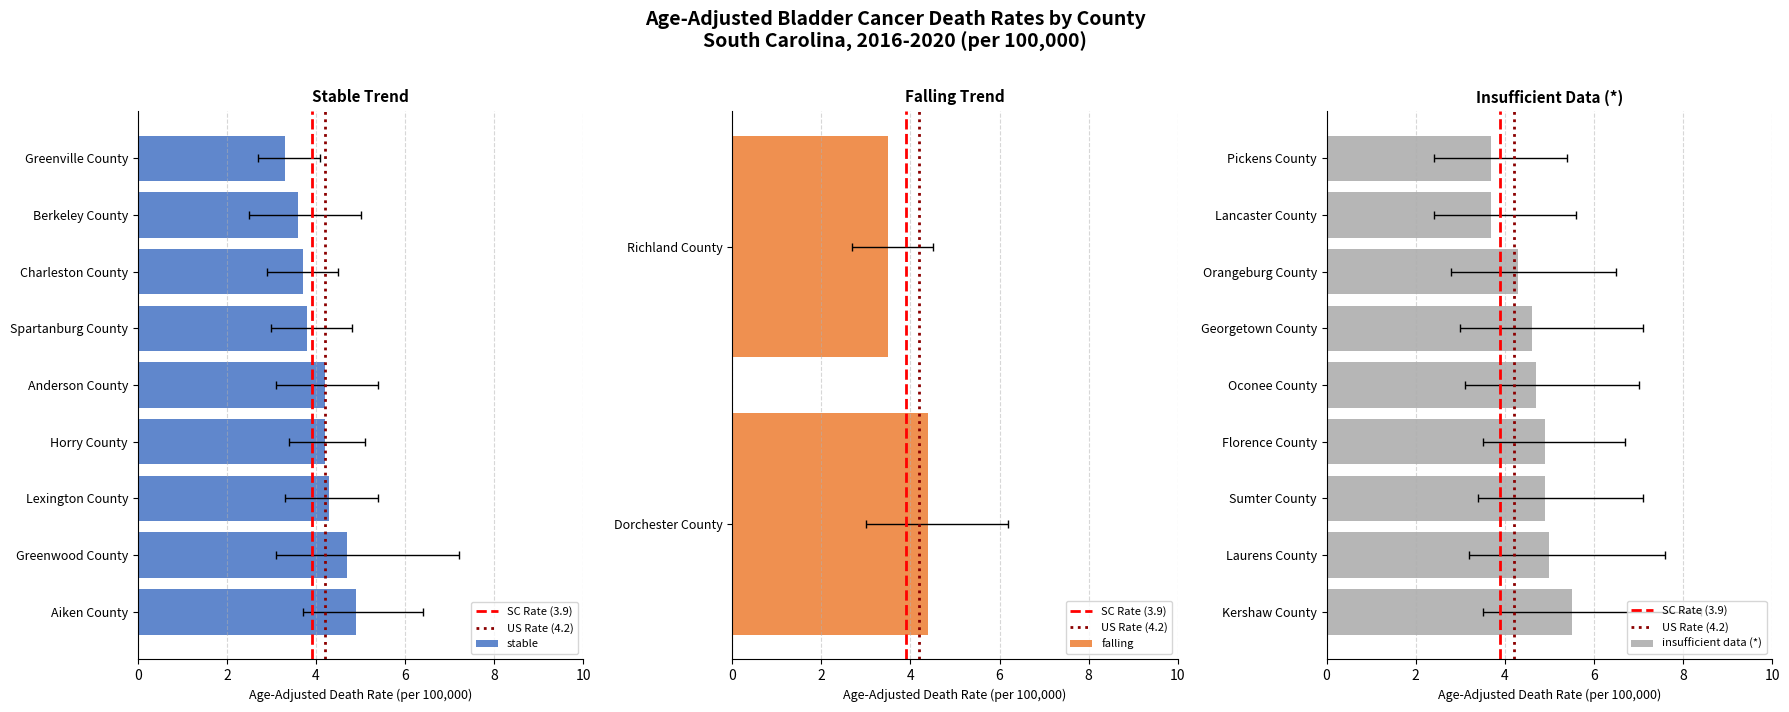

Reading left to right, extract all data points from this chart.

rates: rates=5.5	lower_ci=5.0	upper_ci=4.9	3=4.9	4=4.9	5=4.7	6=4.7	7=4.6	8=4.4	9=4.3	10=4.3	11=4.2	12=4.2	13=3.8	14=3.7	15=3.7	16=3.7	17=3.6	18=3.5	19=3.3
lower_ci: rates=3.5	lower_ci=3.2	upper_ci=3.4	3=3.7	4=3.5	5=3.1	6=3.1	7=3.0	8=3.0	9=2.8	10=3.3	11=3.4	12=3.1	13=3.0	14=2.4	15=2.9	16=2.4	17=2.5	18=2.7	19=2.7
upper_ci: rates=8.4	lower_ci=7.6	upper_ci=7.1	3=6.4	4=6.7	5=7.2	6=7.0	7=7.1	8=6.2	9=6.5	10=5.4	11=5.1	12=5.4	13=4.8	14=5.6	15=4.5	16=5.4	17=5.0	18=4.5	19=4.1